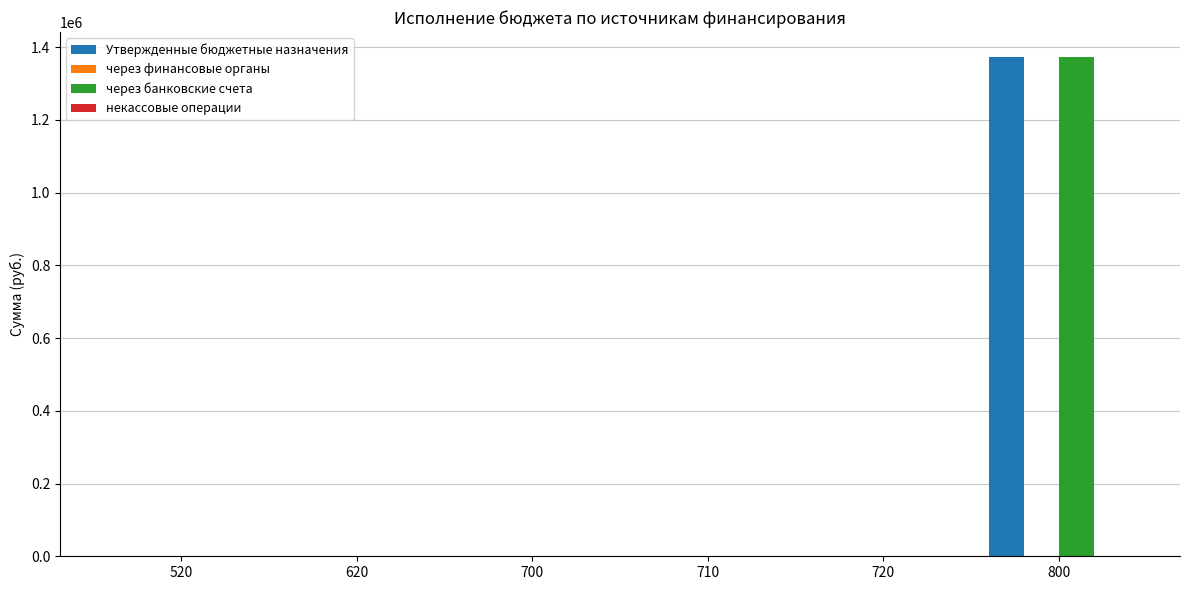

Reading left to right, transcribe all the data shown in this chart.

Утвержденные бюджетные назначения: 520=0.0	620=0.0	700=0.0	710=0.0	720=0.0	800=1372655.2
через банковские счета: 520=0.0	620=0.0	700=0.0	710=0.0	720=0.0	800=1372655.2